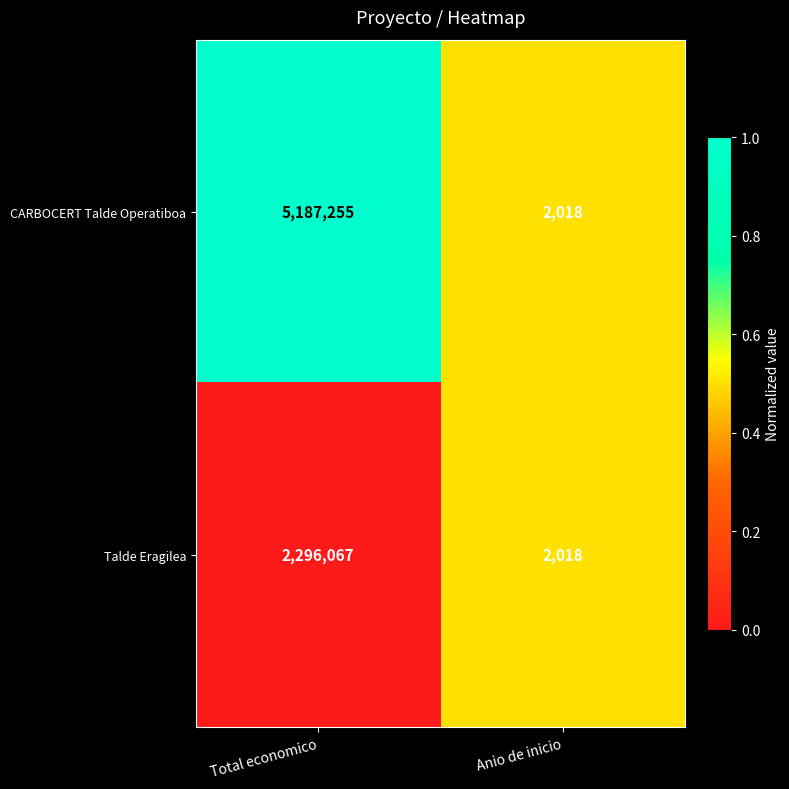

Reading left to right, transcribe all the data shown in this chart.

CARBOCERT Talde Operatiboa: 5187255	2018
Talde Eragilea: 2296067	2018